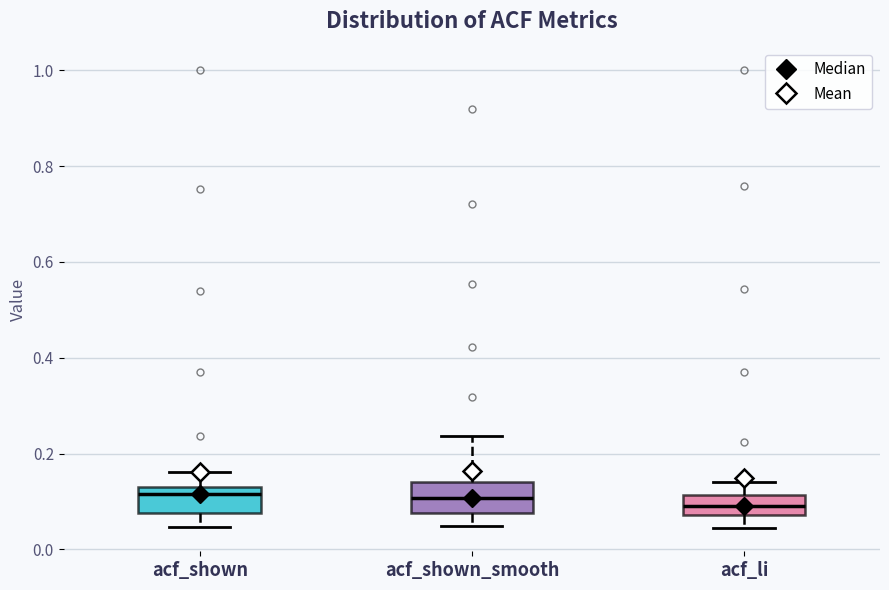

Reading left to right, transcribe this box plot: for each box, give where its median line is, the range the box spans, and where its two whiskers end, as read against the y-axis. The values are not printed on the chart, so give them approximately, as read against the axis.

acf_shown: median 0.12, box 0.08 to 0.14, whiskers 0.04 to 0.16
acf_shown_smooth: median 0.10, box 0.08 to 0.14, whiskers 0.04 to 0.24
acf_li: median 0.10, box 0.08 to 0.12, whiskers 0.04 to 0.14